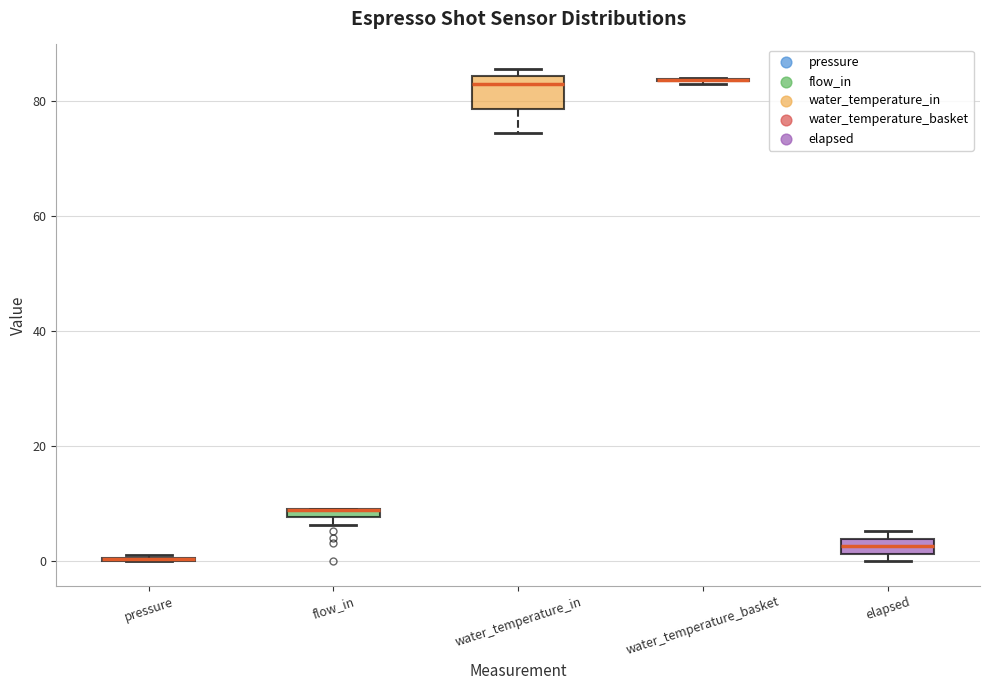

Comparing the boxes themselves (not the whiskers), which one is the tallest?

water_temperature_in